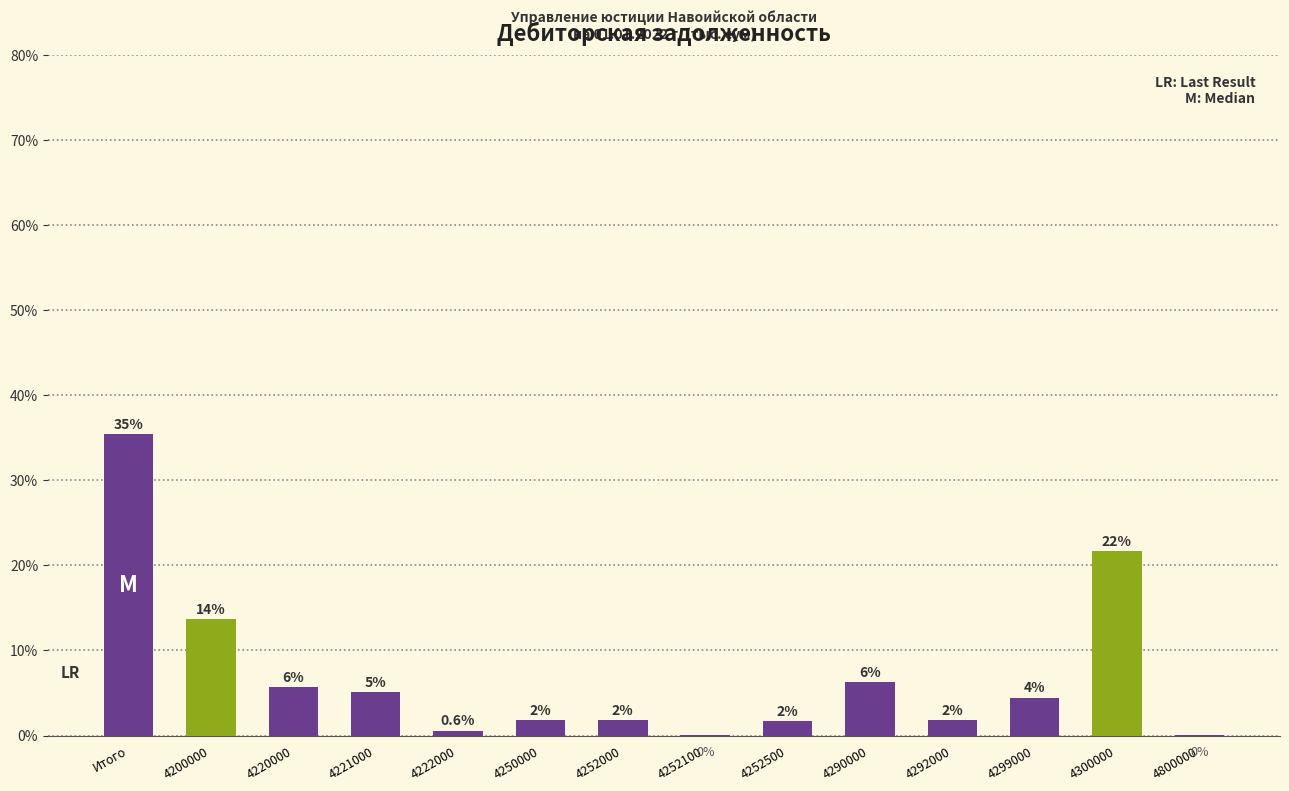

Are the bars horizontal?

No